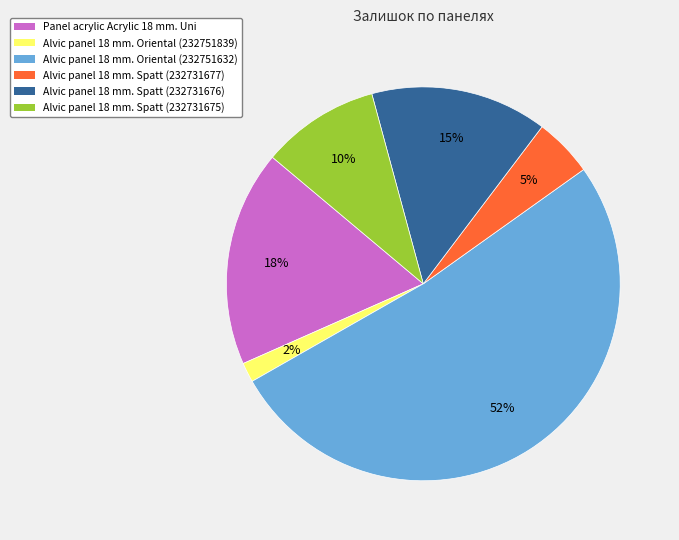

Which has a higher value, Alvic panel 18 mm. Oriental (232751839) or Alvic panel 18 mm. Spatt (232731676)?

Alvic panel 18 mm. Spatt (232731676)